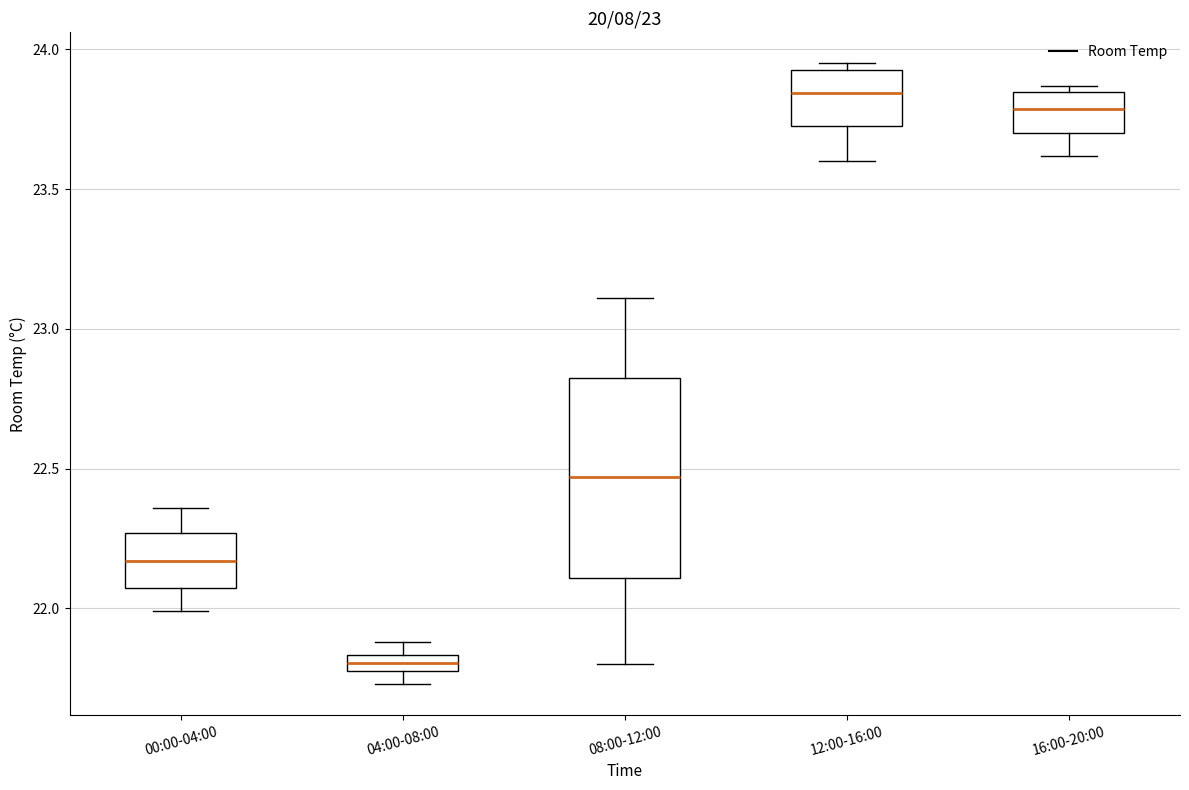

Comparing the boxes themselves (not the whiskers), which one is the tallest?

08:00-12:00